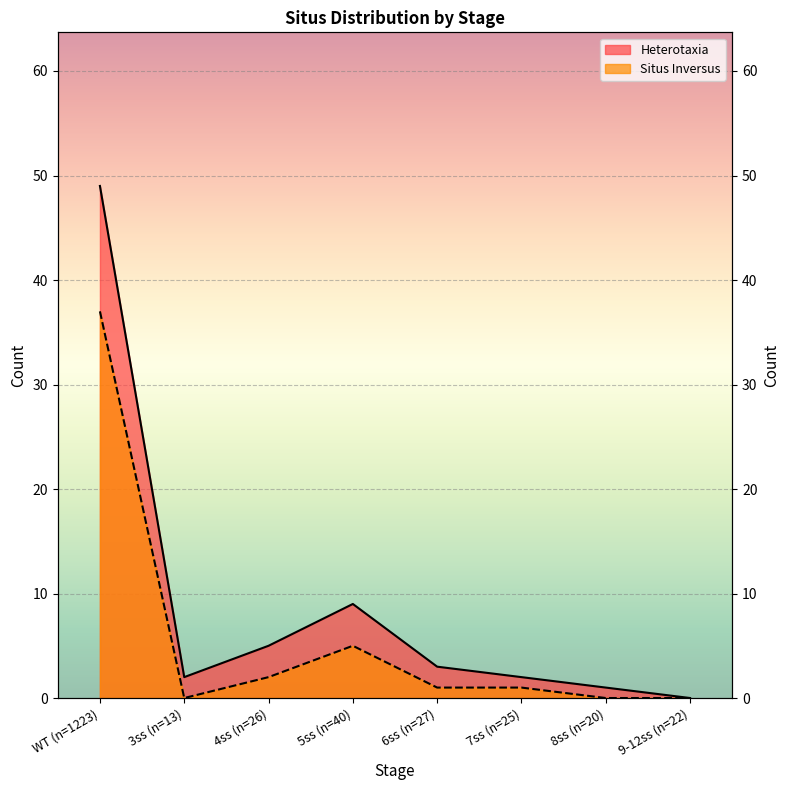

Which label corresponds to the smallest value in the chart?

9-12ss (n=22)